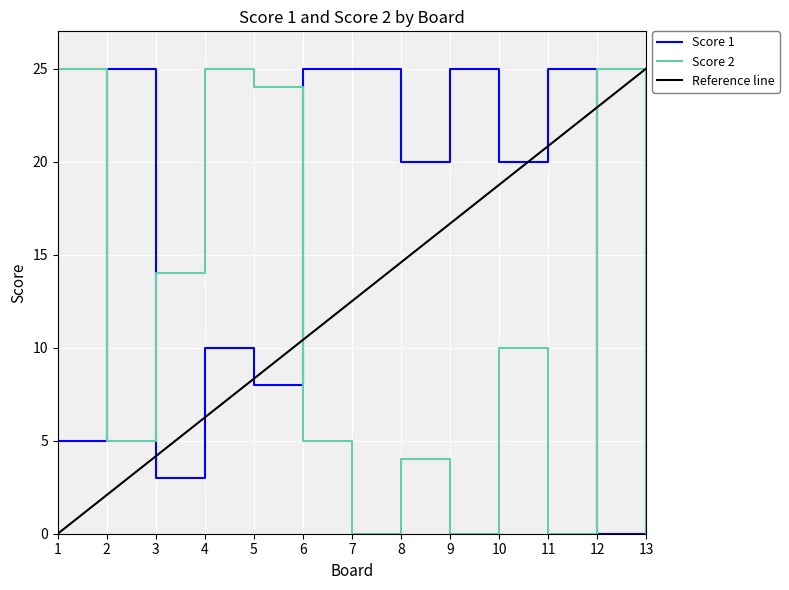

Where is the first local maximum for Score 2?

4